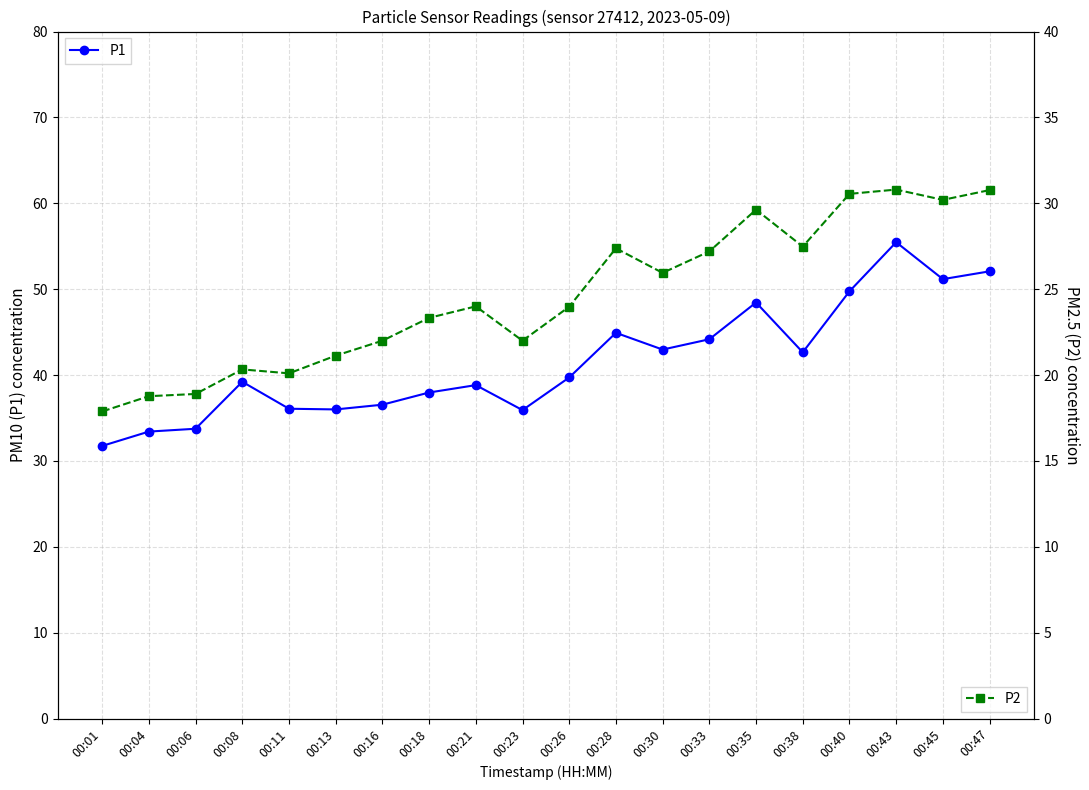

What is the difference between the highest and lowest values at 00:30?

17.0